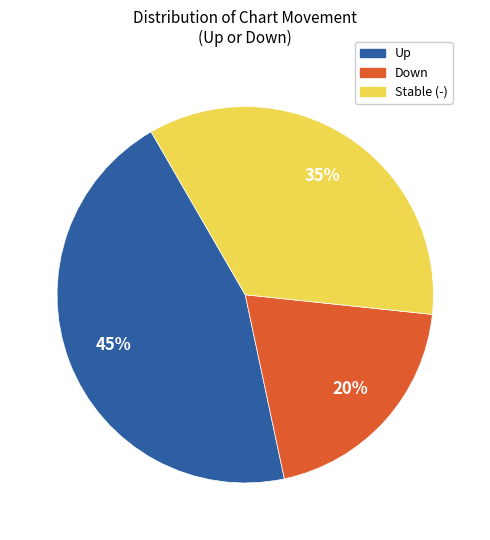

Does any single category account for the majority?

No